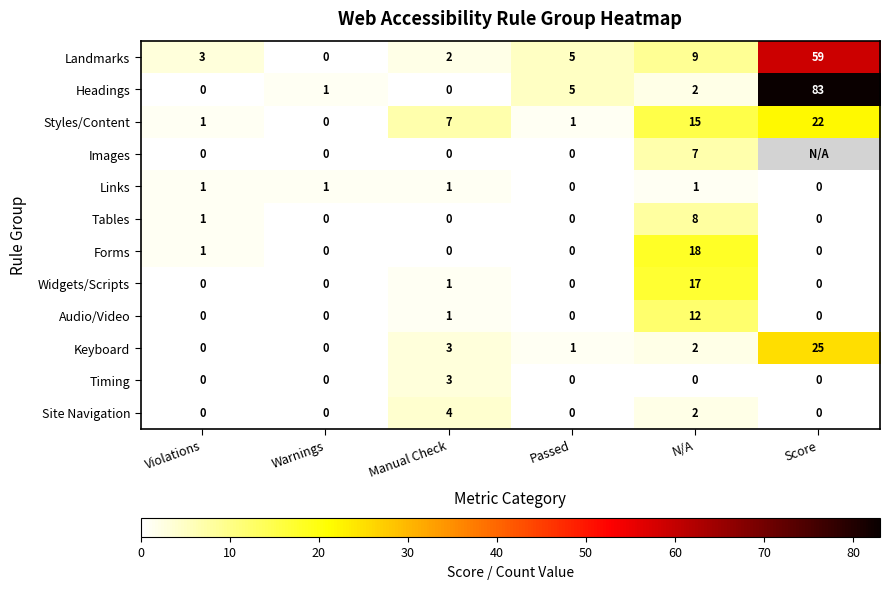

Between Warnings and N/A, which series saw the biggest shift?

Forms